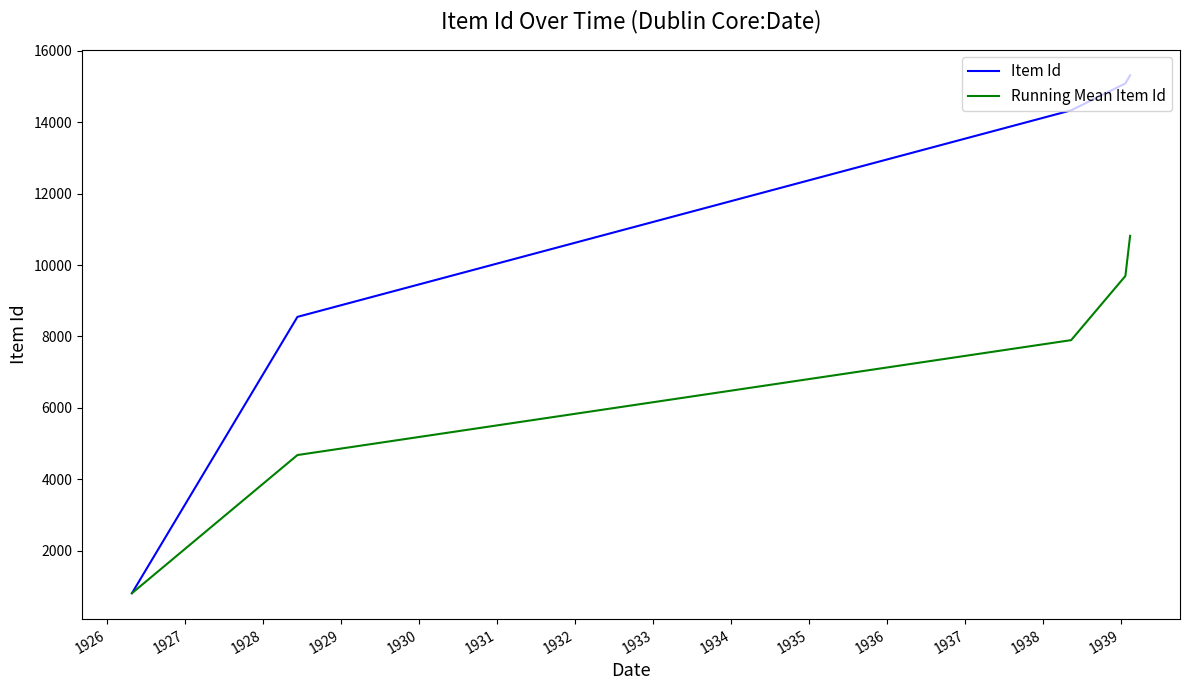

How many values in the Running Mean Item Id series exceed 7896?

3